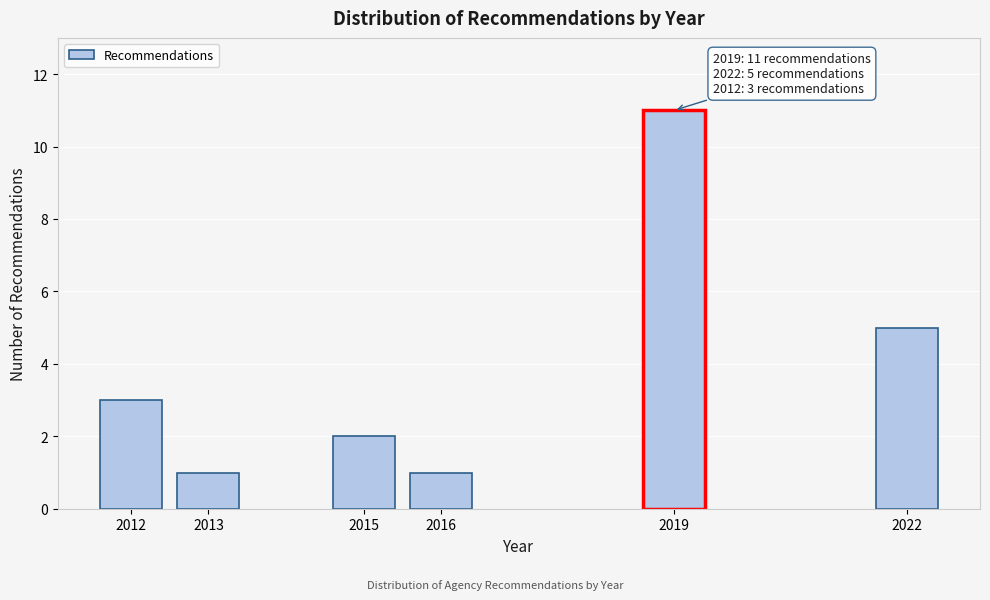

Reading left to right, transcribe all the data shown in this chart.

2012=3	2013=1	2015=2	2016=1	2019=11	2022=5